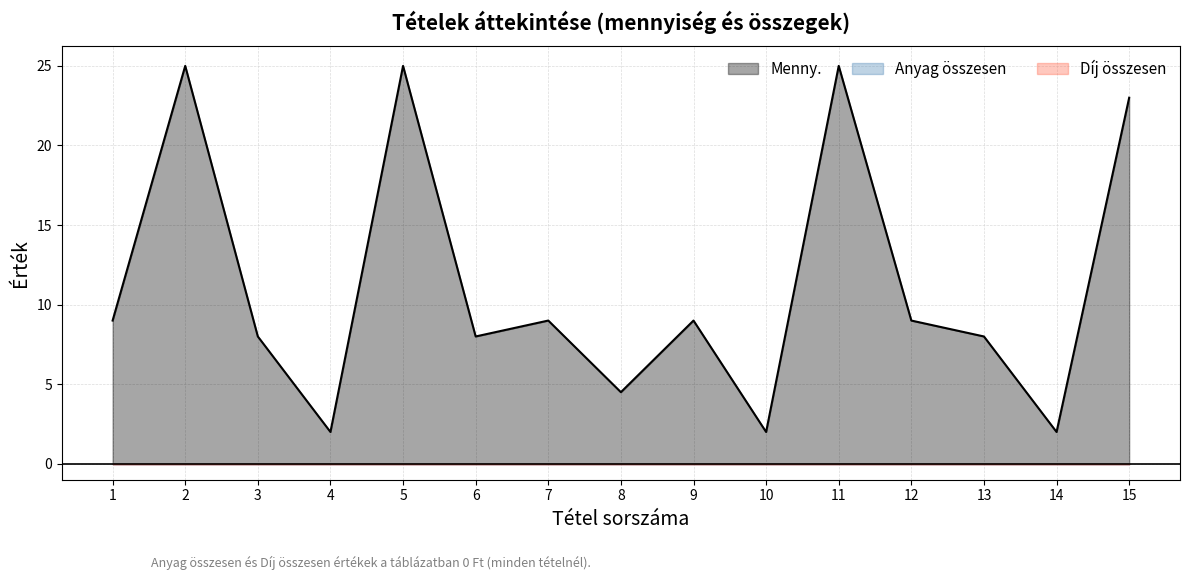

Which series has the widest spread of values?

Menny.